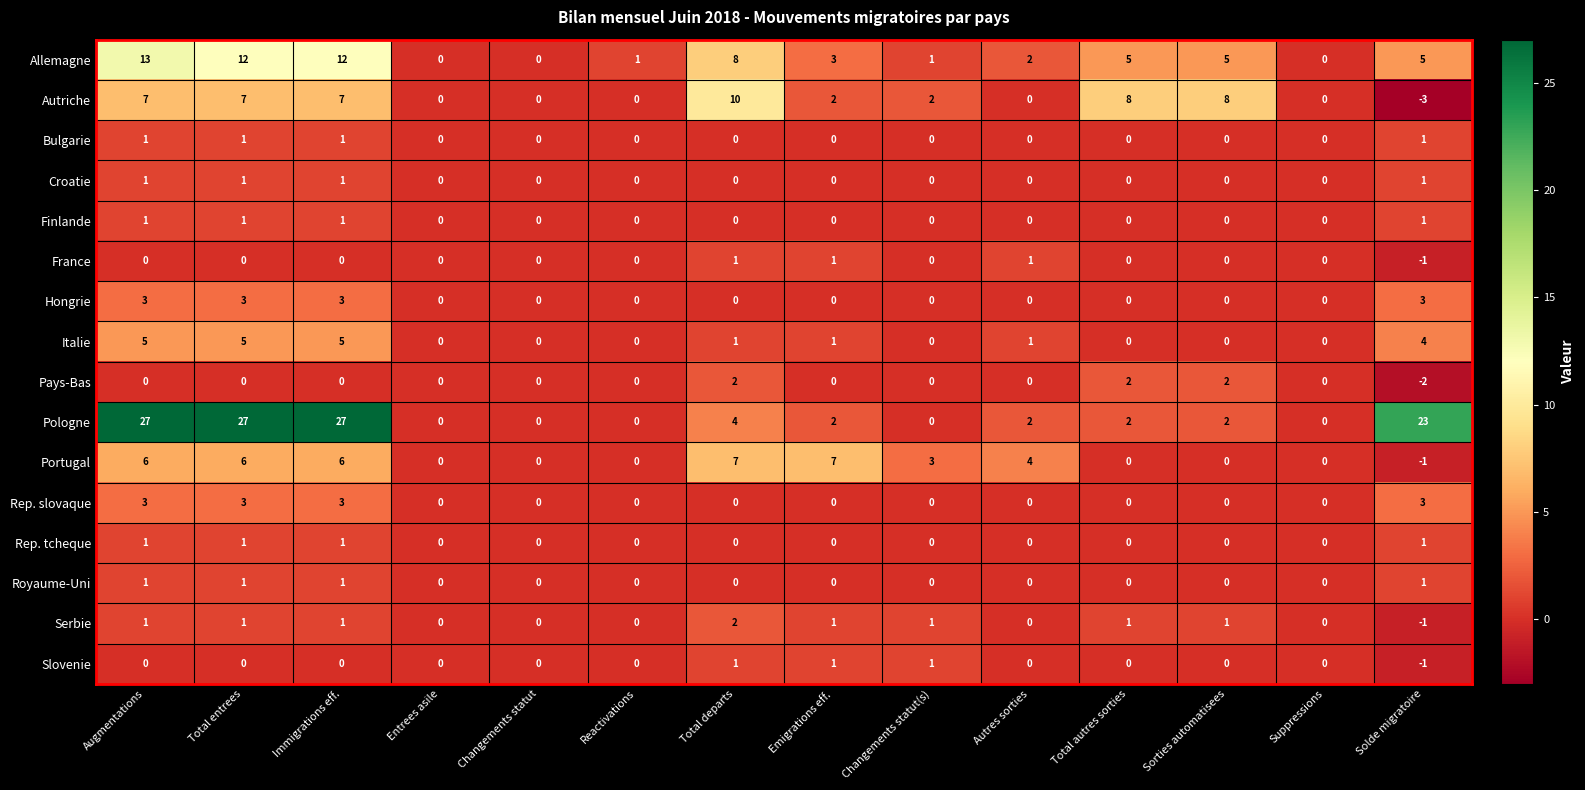

Which series has the largest range (max minus min)?

Pologne